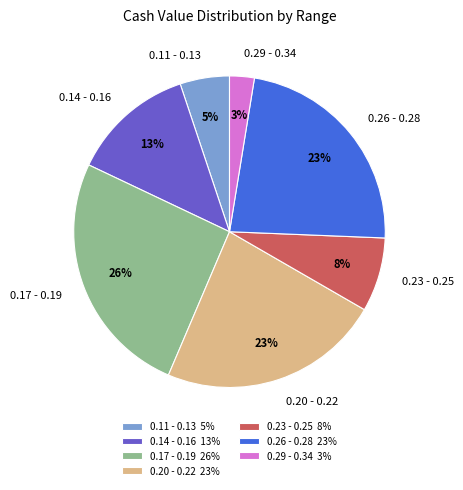

Does 0.14 - 0.16 represent more than half of the total?

No